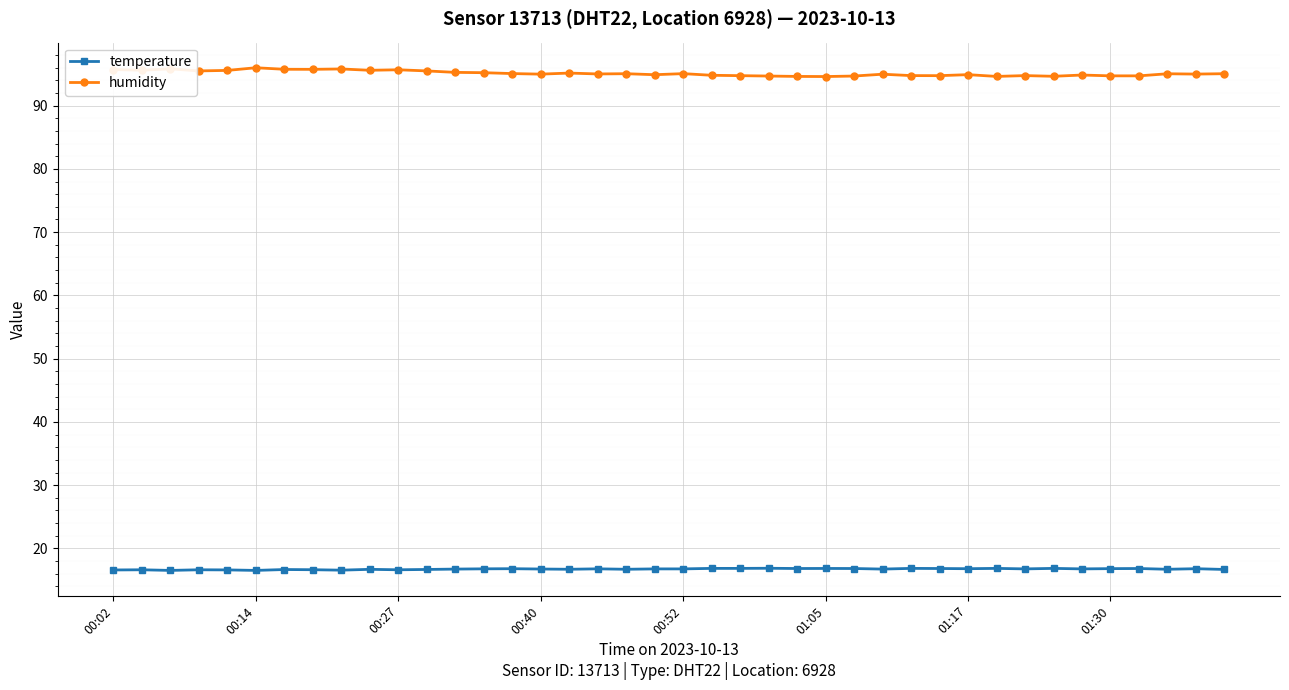

What is the sum of all temperature values?

669.6